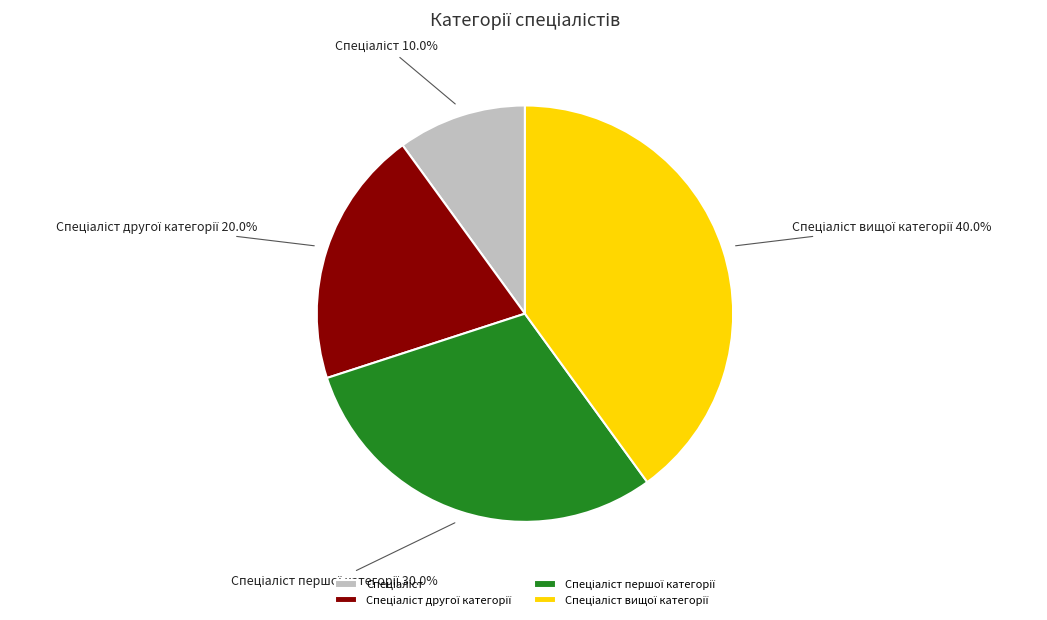

Is there any slice that represents more than half of the pie?

No